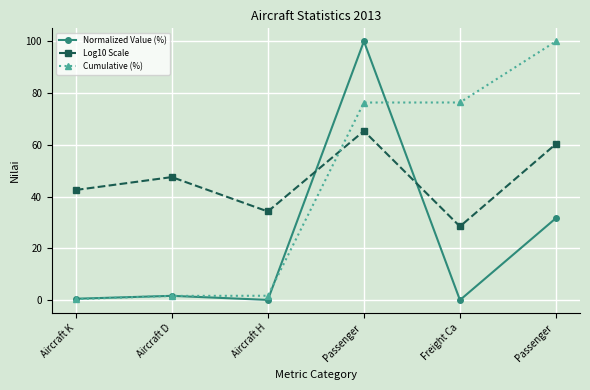

What are all the series names shown in the legend?

Normalized Value (%), Log10 Scale, Cumulative (%)